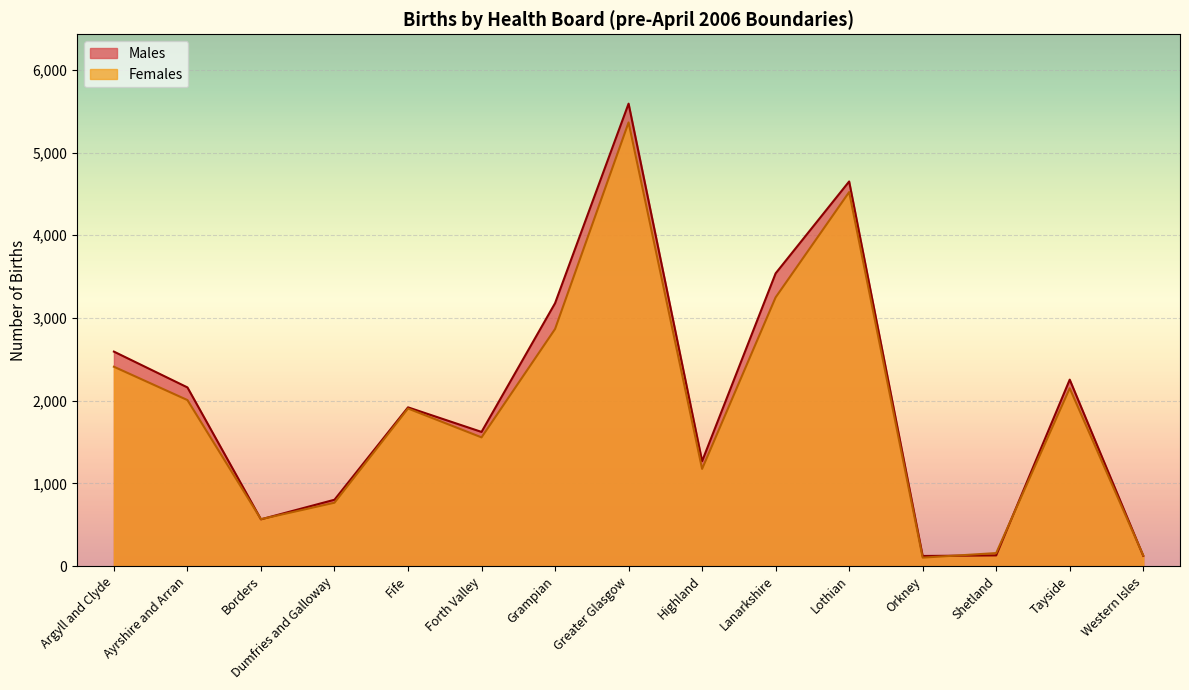

What is the difference between the second highest and minimum values in the Males series?

4528